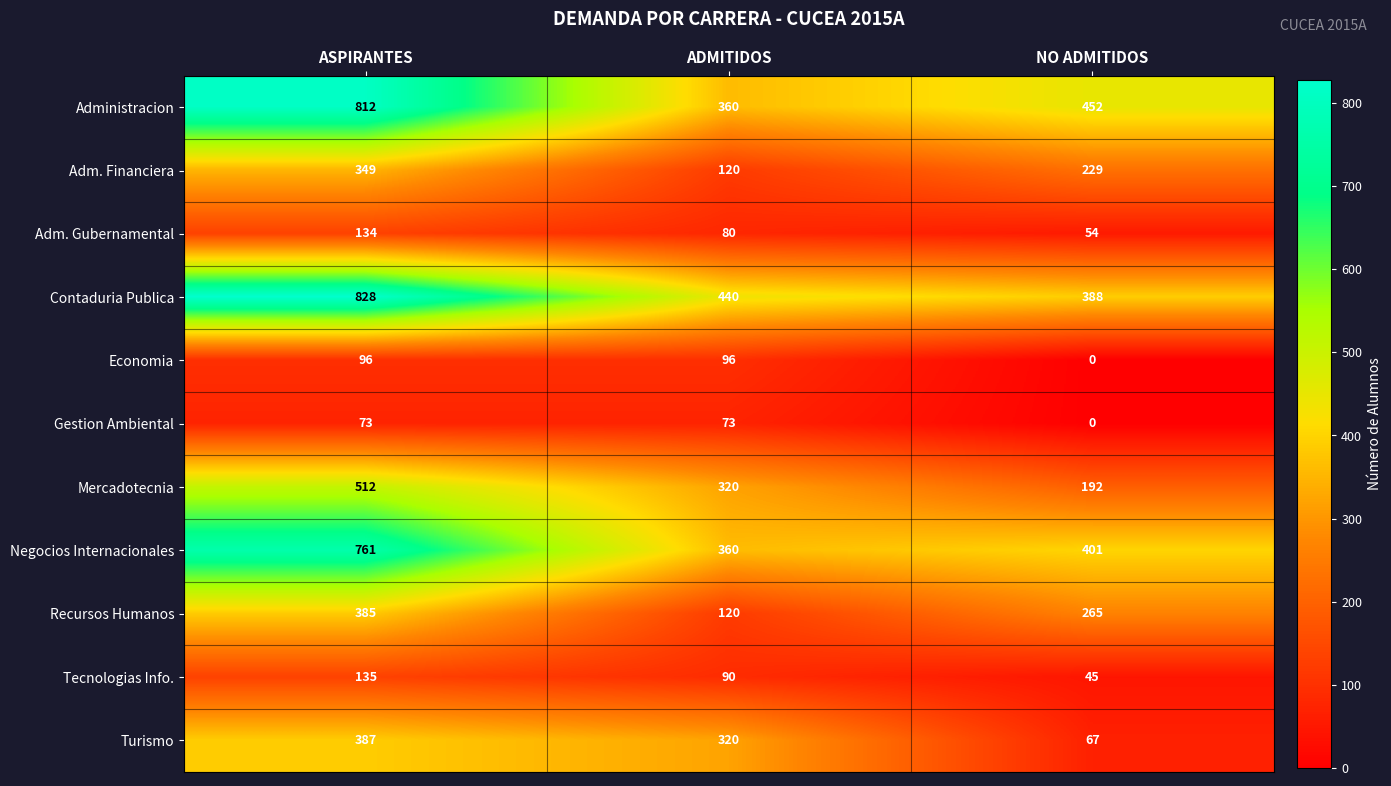

What is the total value across all series at ADMITIDOS?

2379